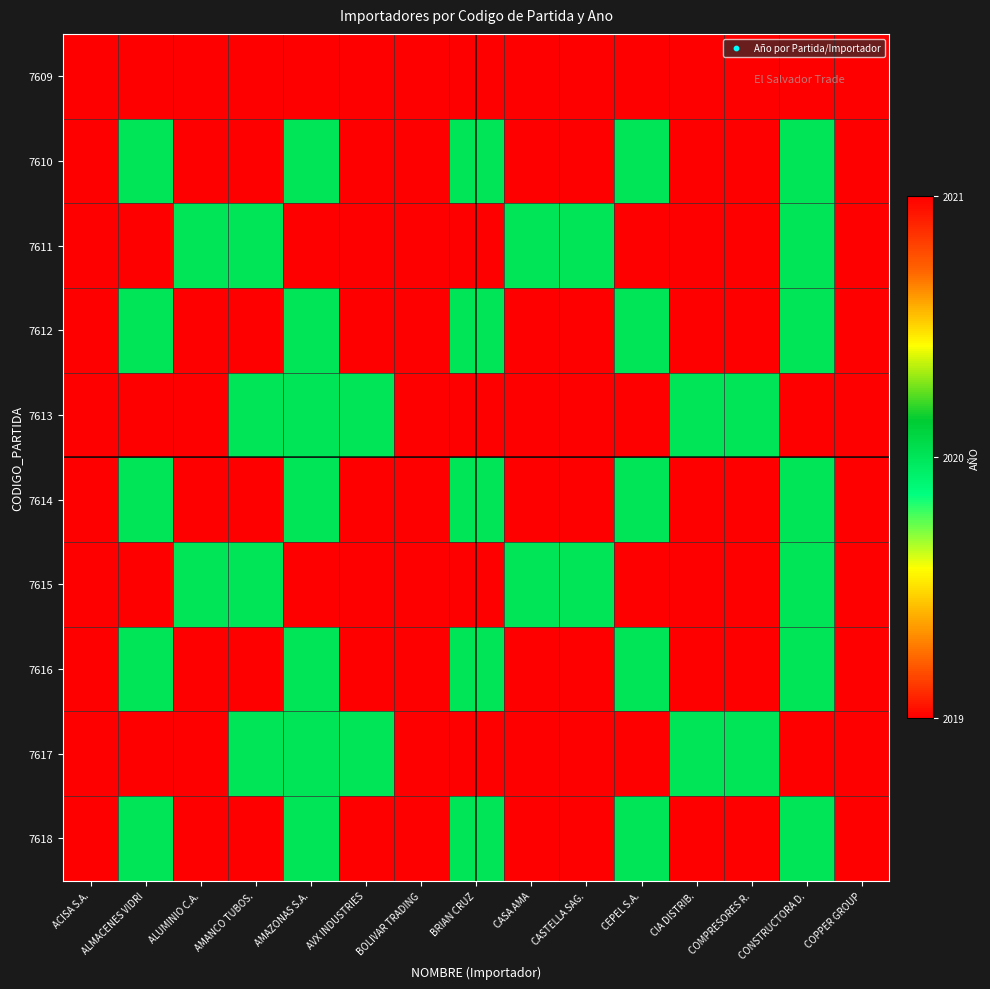

Which label corresponds to the smallest value in the chart?

ACISA S.A.